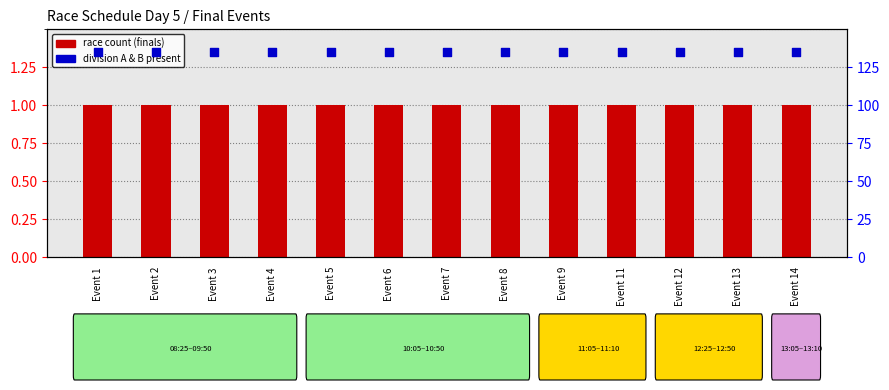

Which series reaches the maximum Y coordinate?

division A & B